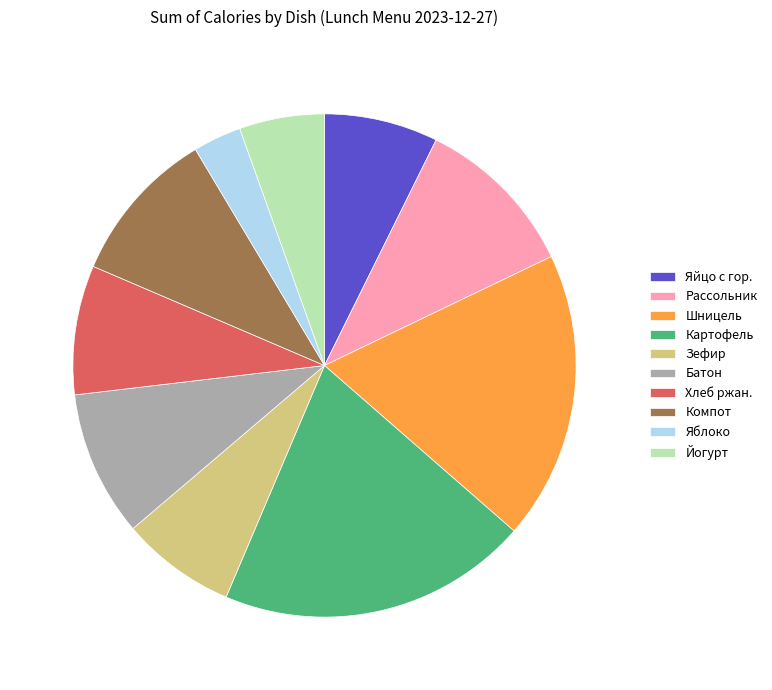

Combined, do Батон and Яблоко account for over 50%?

No